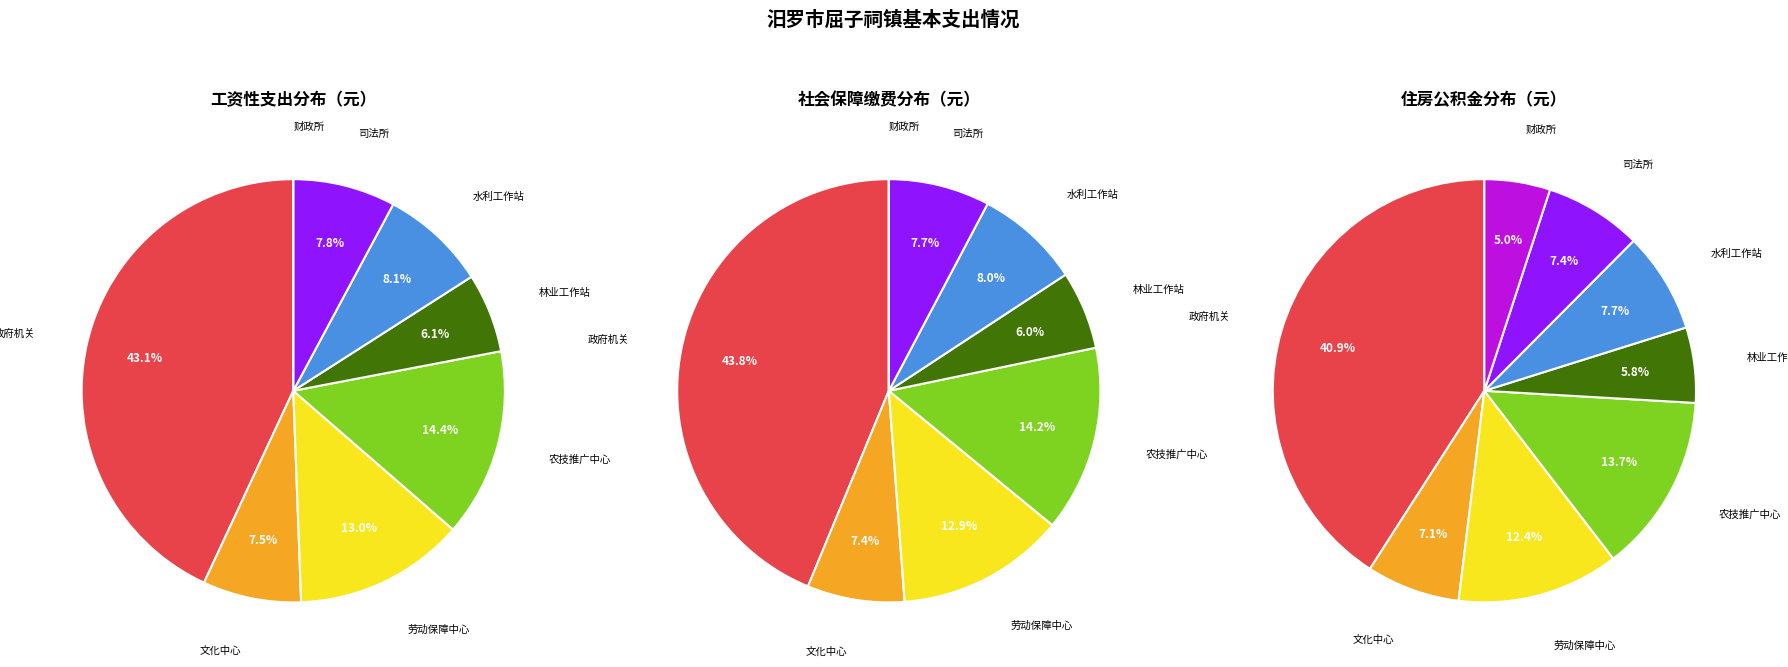

What is the largest slice in the pie chart?

汨罗市屈子祠镇政府机关